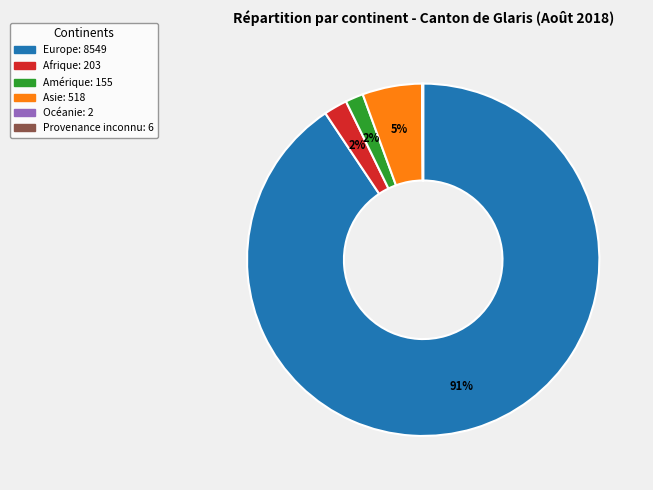

Between Amérique and Europe, which is larger?

Europe